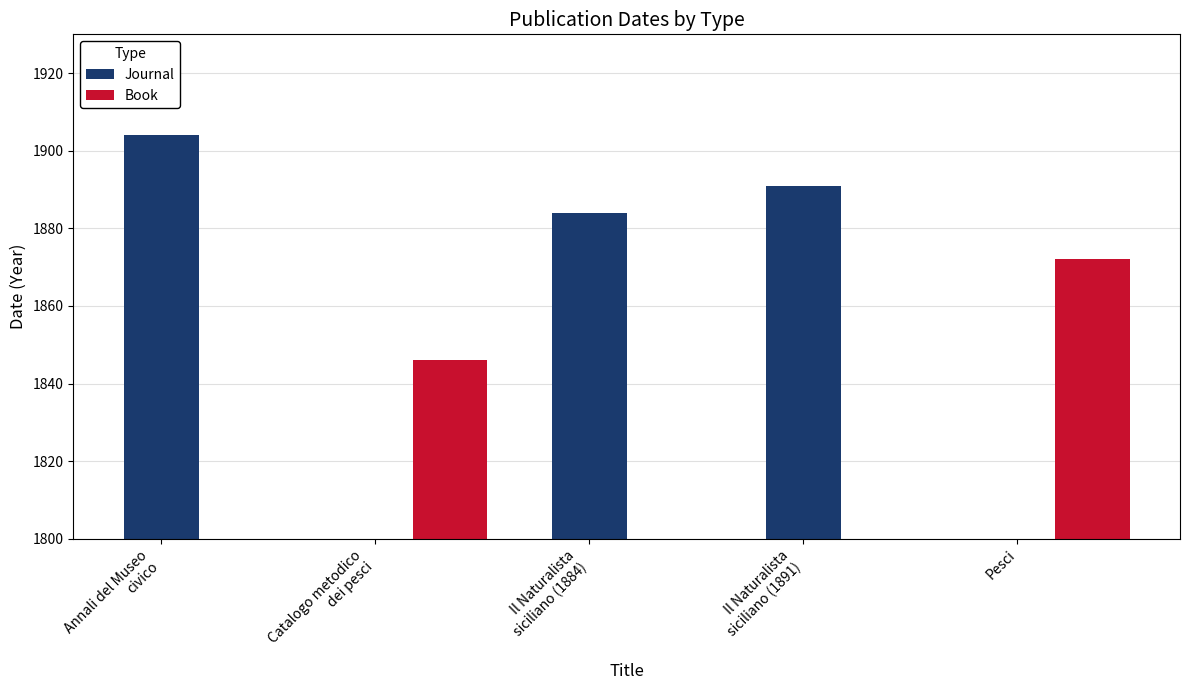

What is the difference between the second highest and minimum values in the Journal series?

7